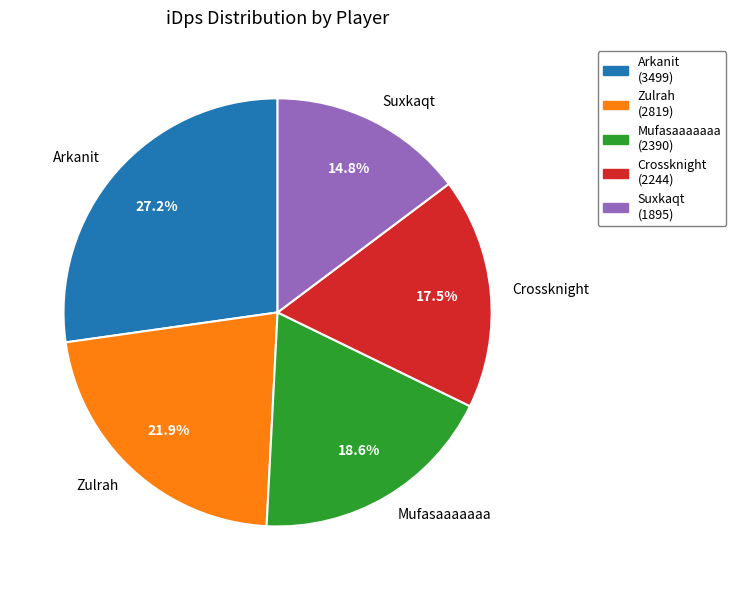

Is it true that Mufasaaaaaaa is 19% of the pie?

True